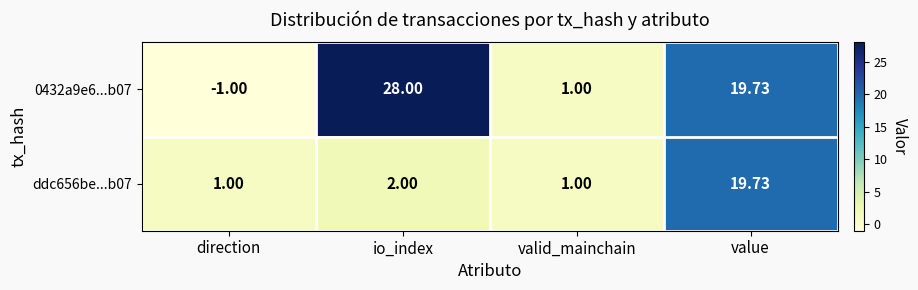

Which category has the lowest value in the 0432a9e6...b07 series?

direction